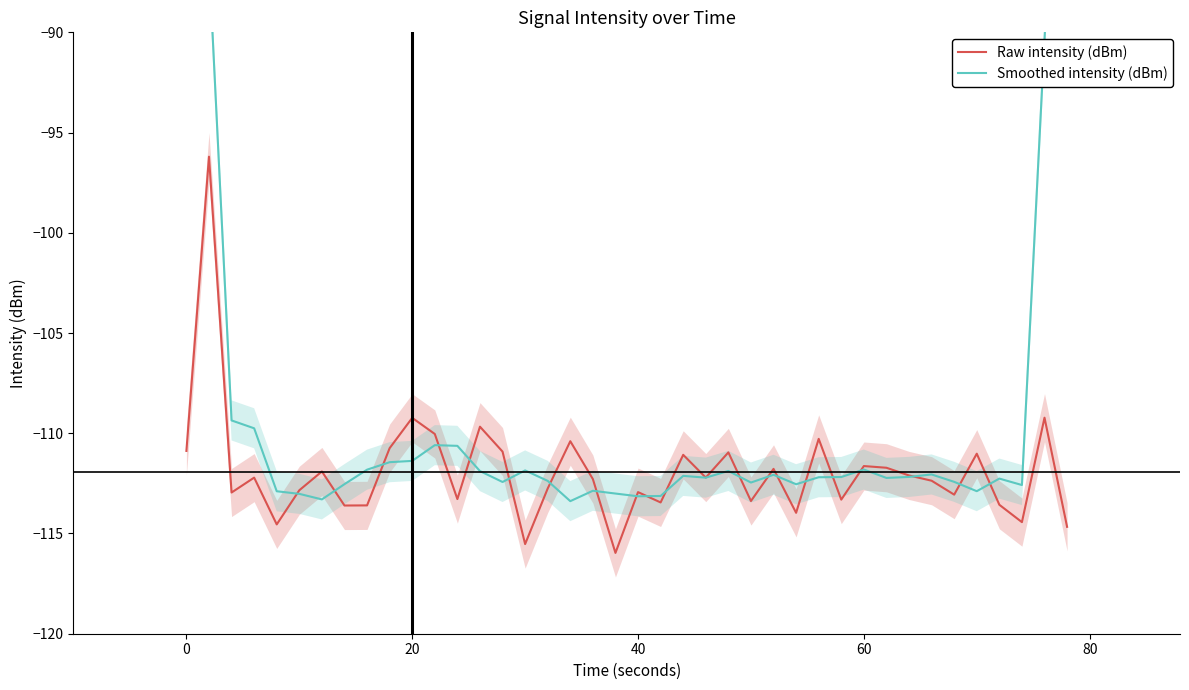

The Raw intensity (dBm) series shows -109.2 at 20. True or false?

True